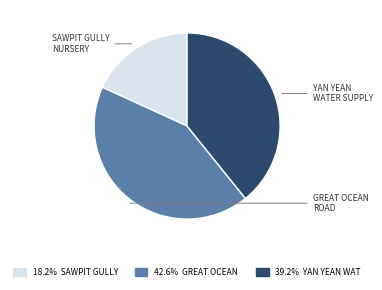

Does any single category account for the majority?

No